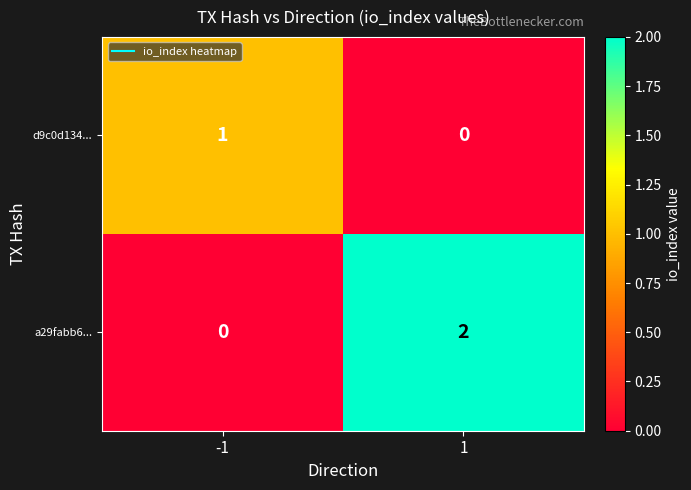

Which series has the largest total across all categories?

a29fabb6...